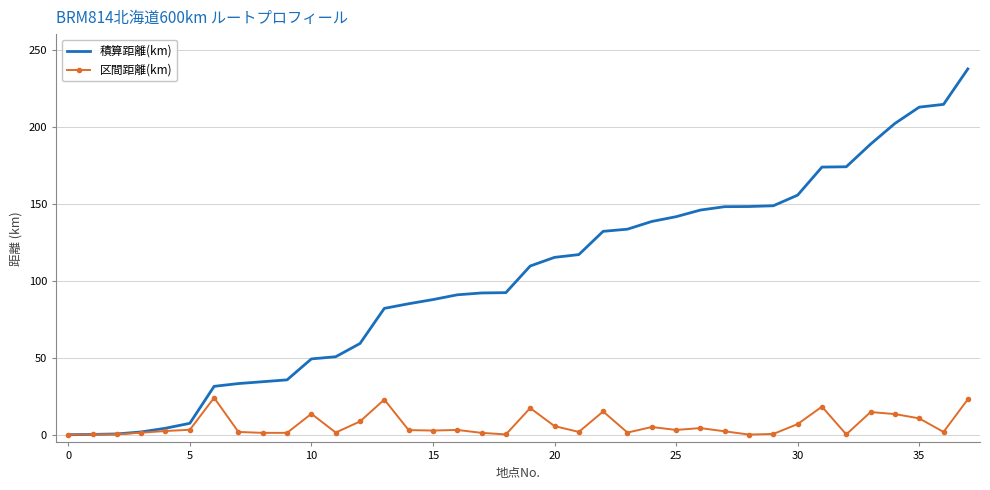

Which series has the widest spread of values?

積算距離(km)